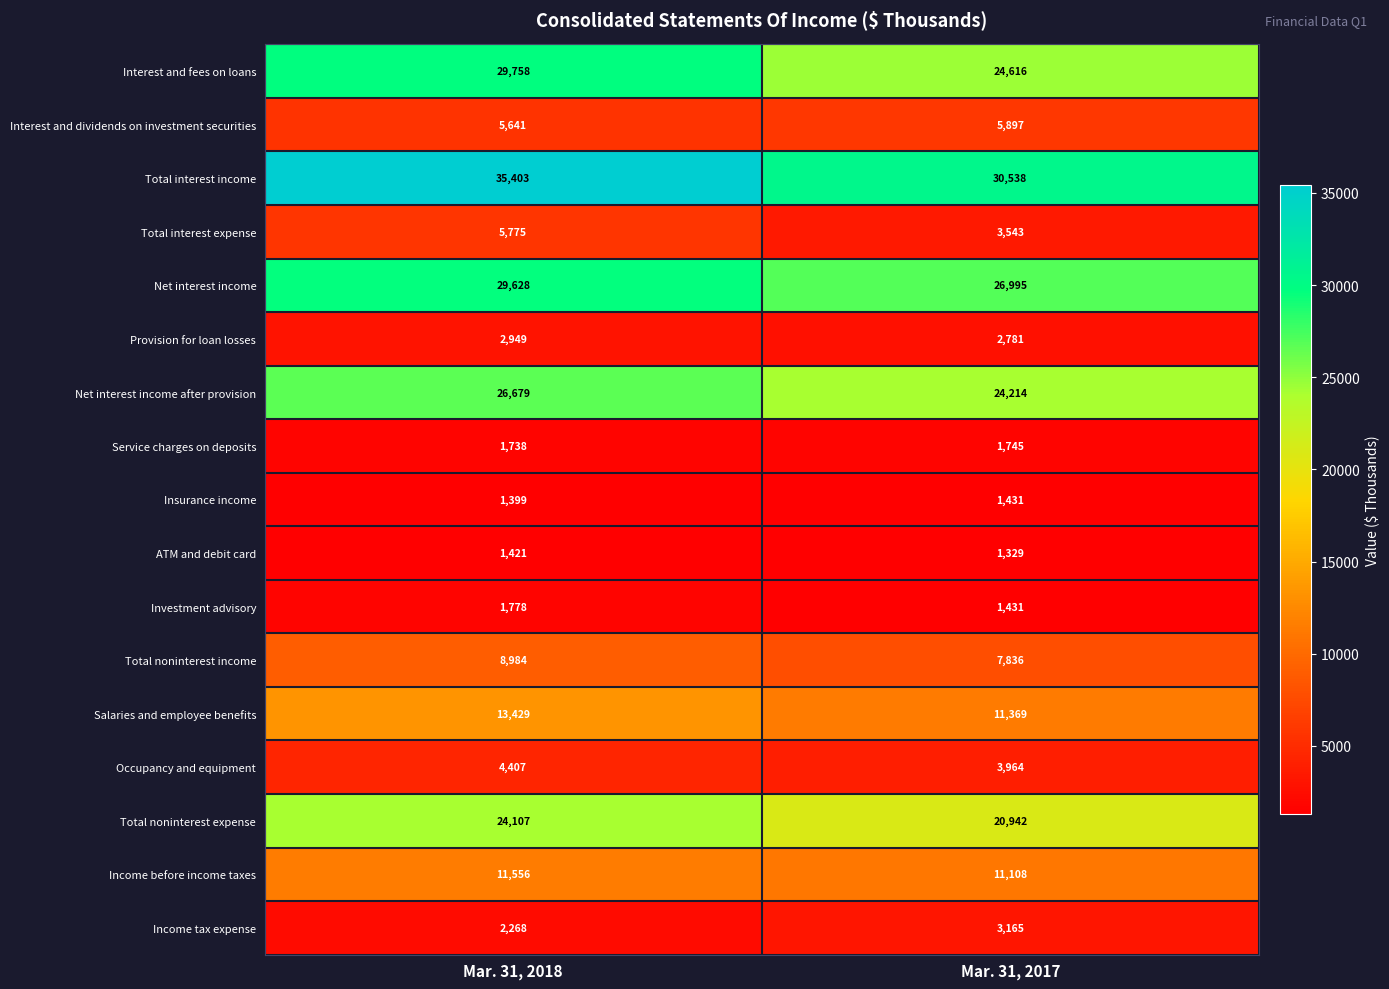

At which category is the sum across all series the highest?

Mar. 31, 2018